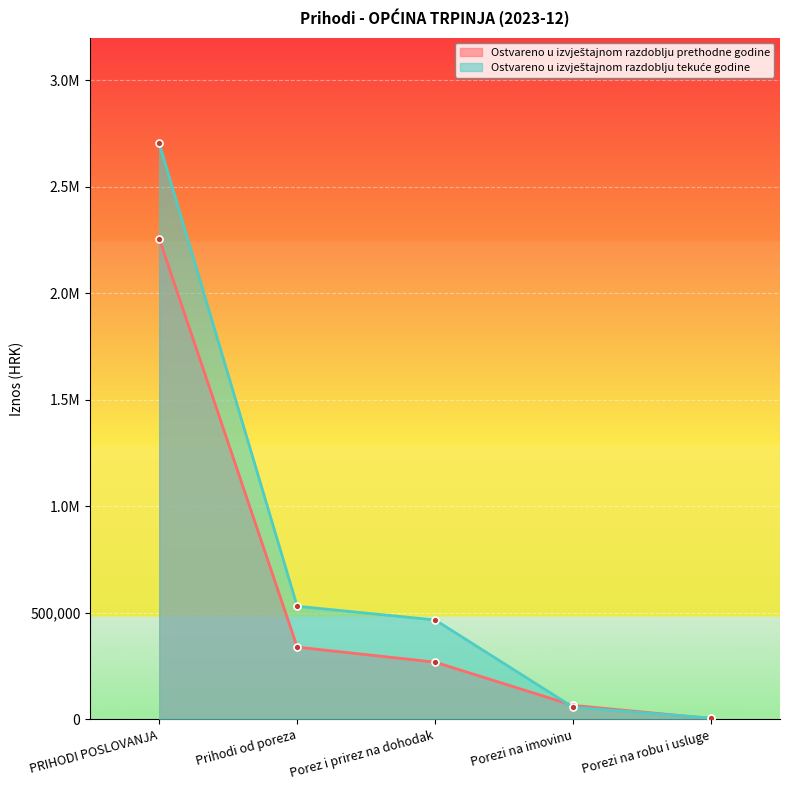

At which label does Ostvareno u izvještajnom razdoblju prethodne godine first exceed 269056?

PRIHODI POSLOVANJA